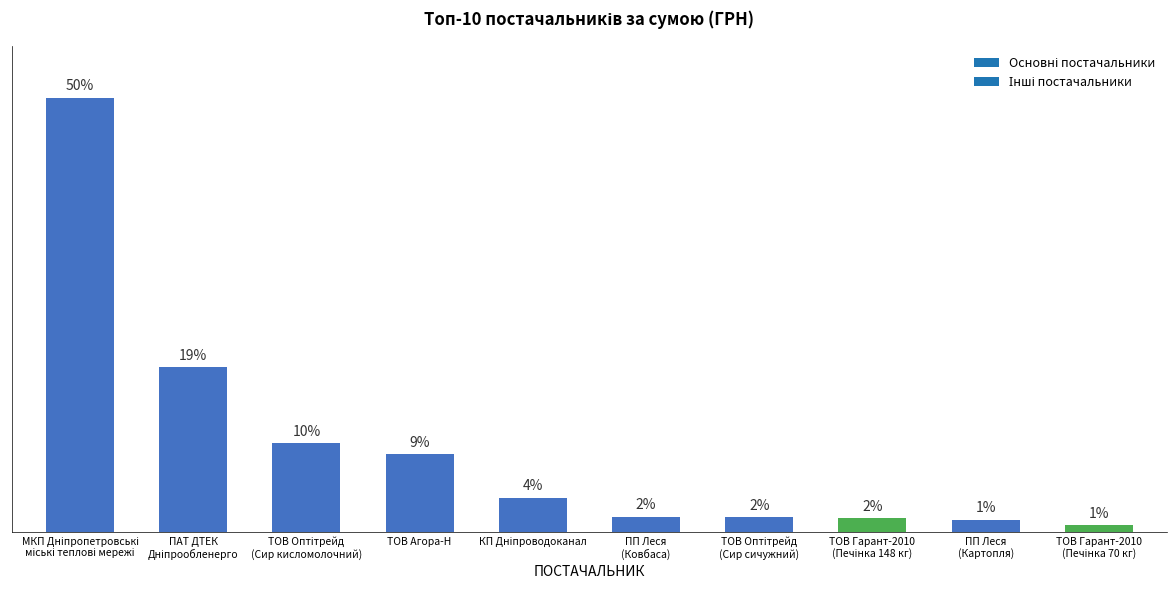

What is the label of the 4th bar from the right?

ТОВ Оптітрейд
(Сир сичужний)